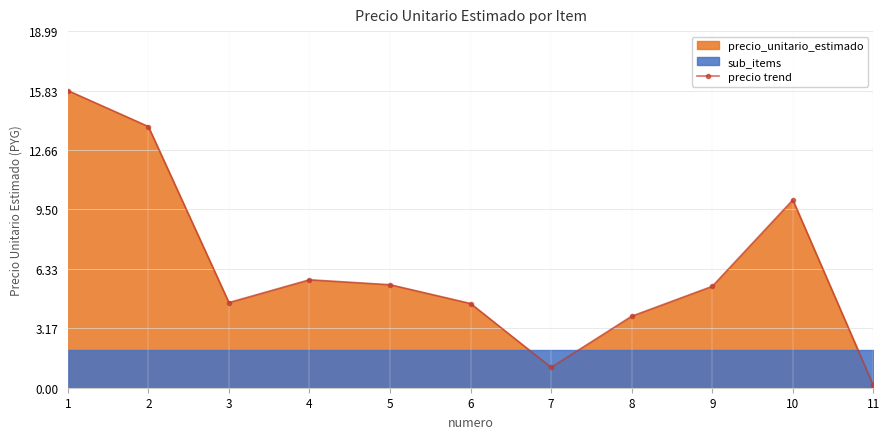

True or false: there are more than 2 points higher than both neighbors.

False